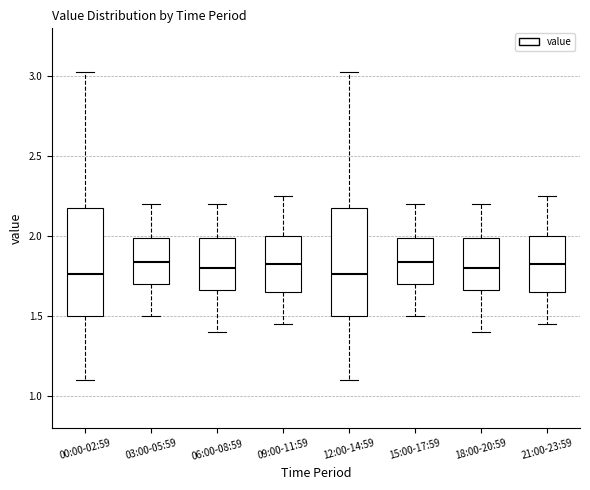

Where is the lower edge of the box for 09:00-11:59 on the y-axis? The values are not printed on the chart, so give them approximately, as read against the axis.

1.65